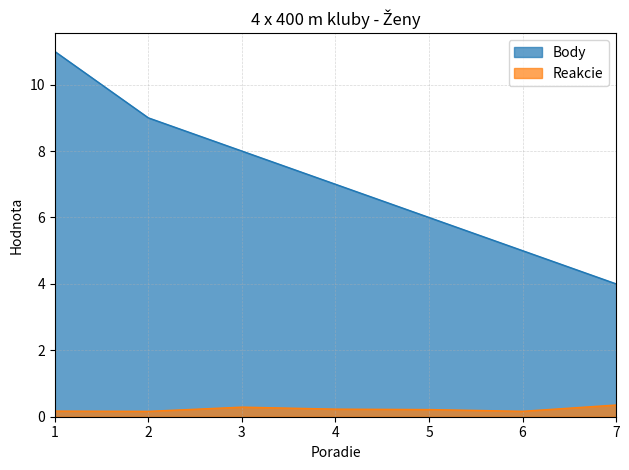

Reading left to right, what are all the values shown in this chart?

Body: 1=11.0	2=9.0	3=8.0	4=7.0	5=6.0	6=5.0	7=4.0
Reakcie: 1=0.2	2=0.2	3=0.3	4=0.2	5=0.2	6=0.2	7=0.4